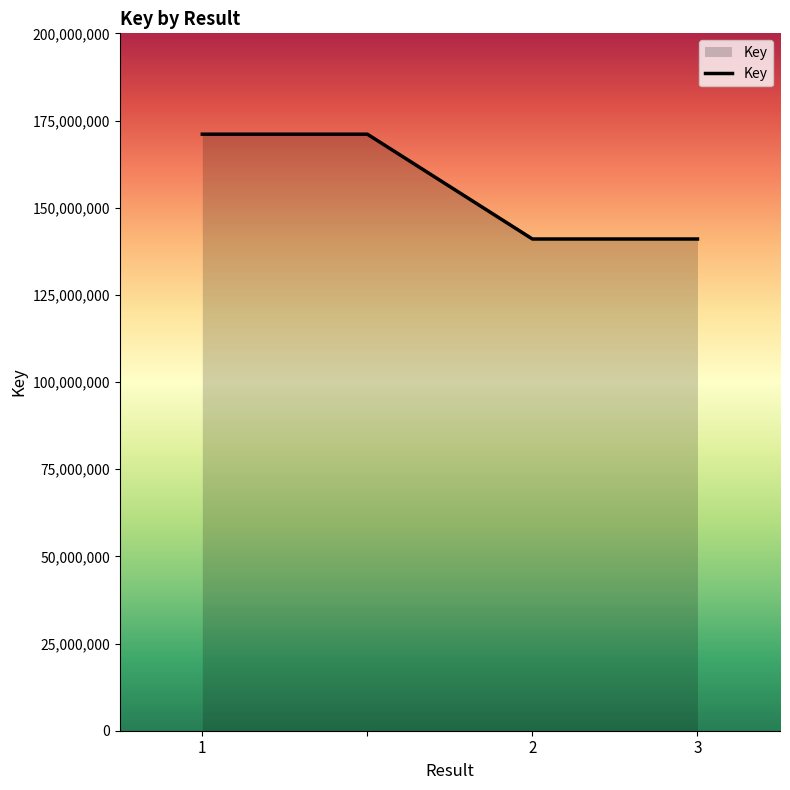

What is the smallest value displayed?

141015932